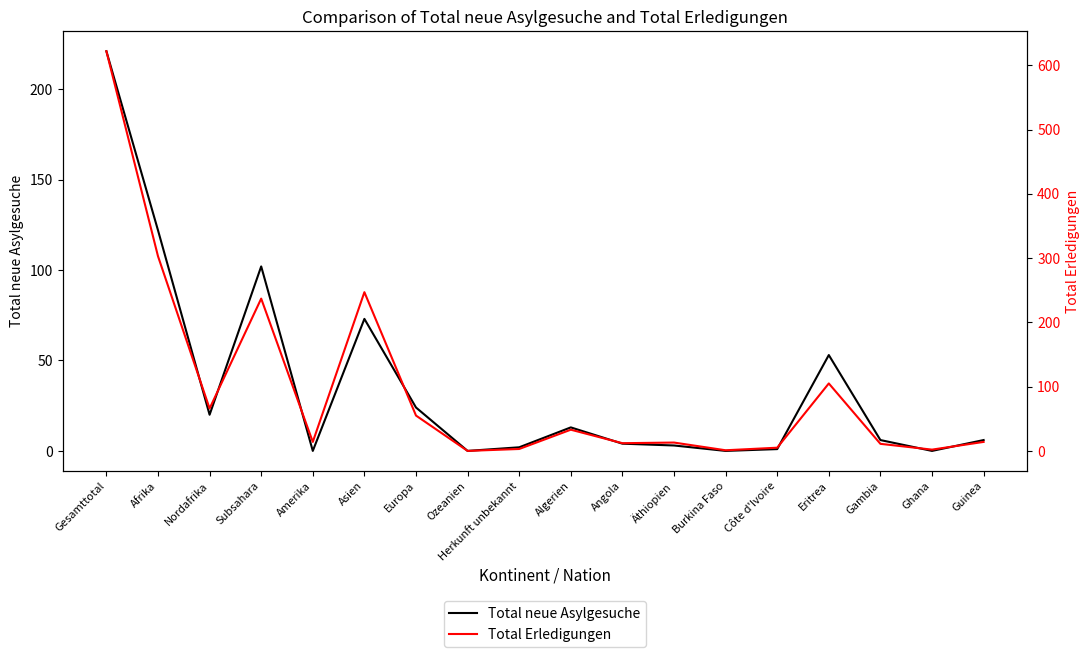

How many values in the Total neue Asylgesuche series are below 6?

8